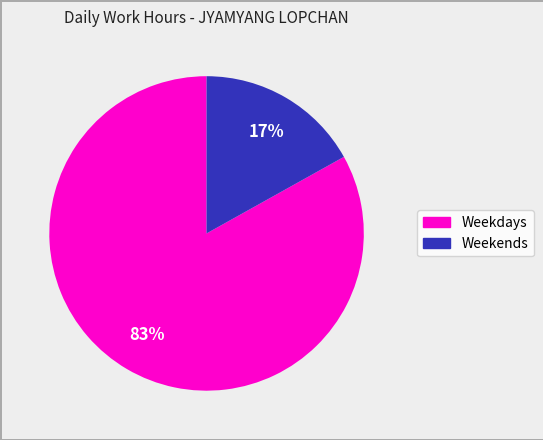

Count the number of slices in the pie.

2